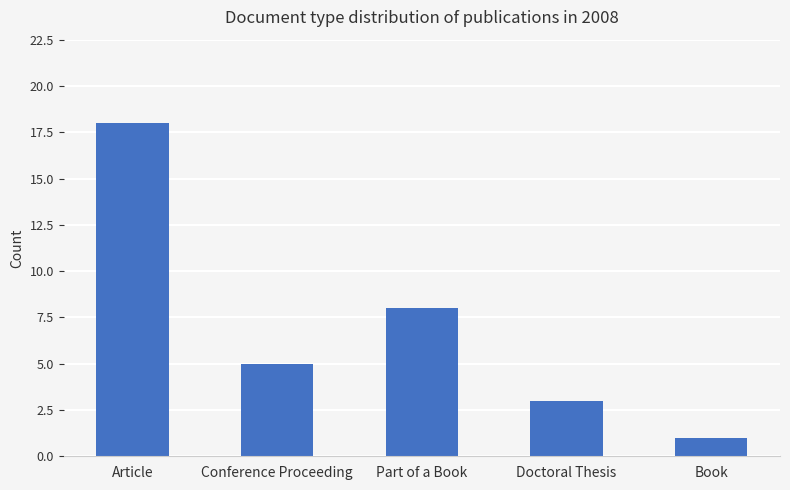

Read the value at Conference Proceeding, to the nearest 5.

5